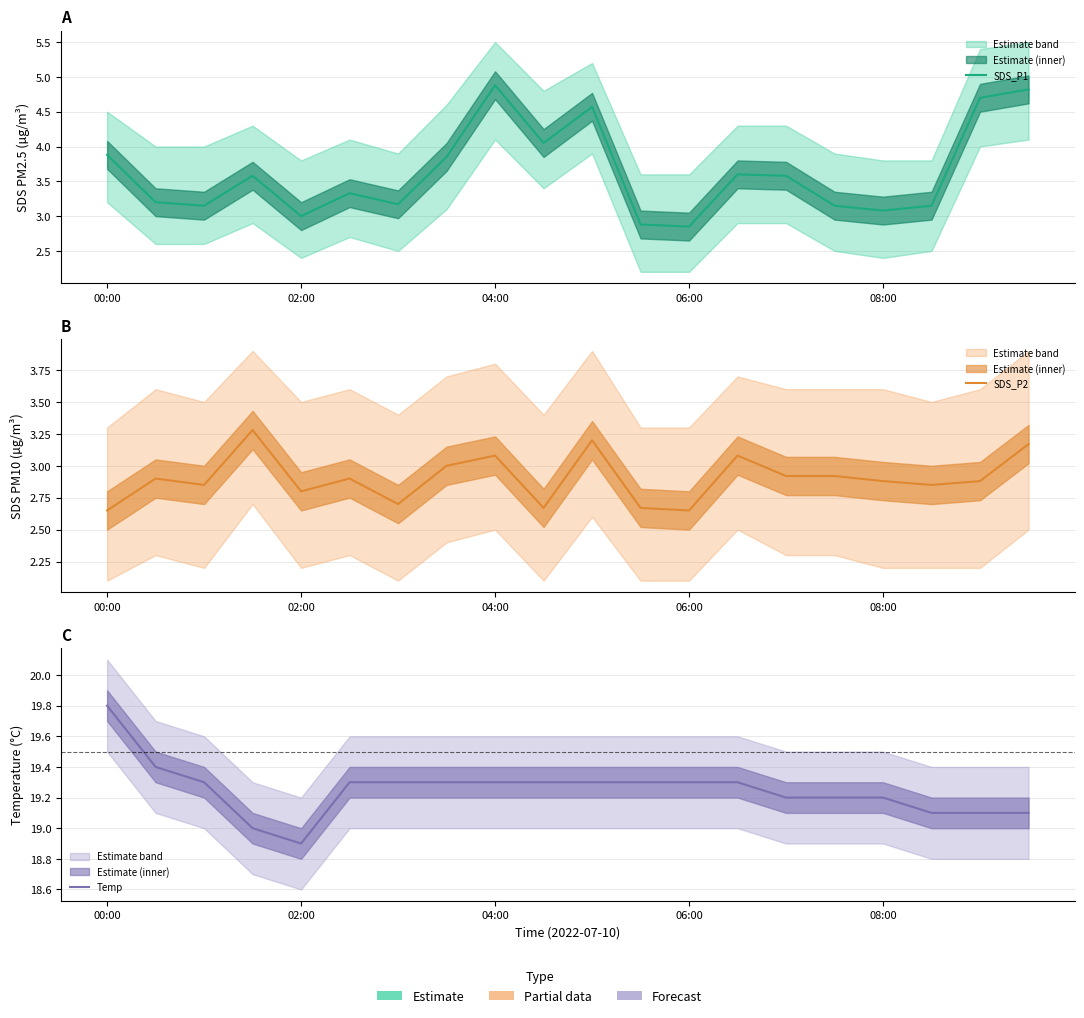

Does the chart display data point markers on the line(s)?

No